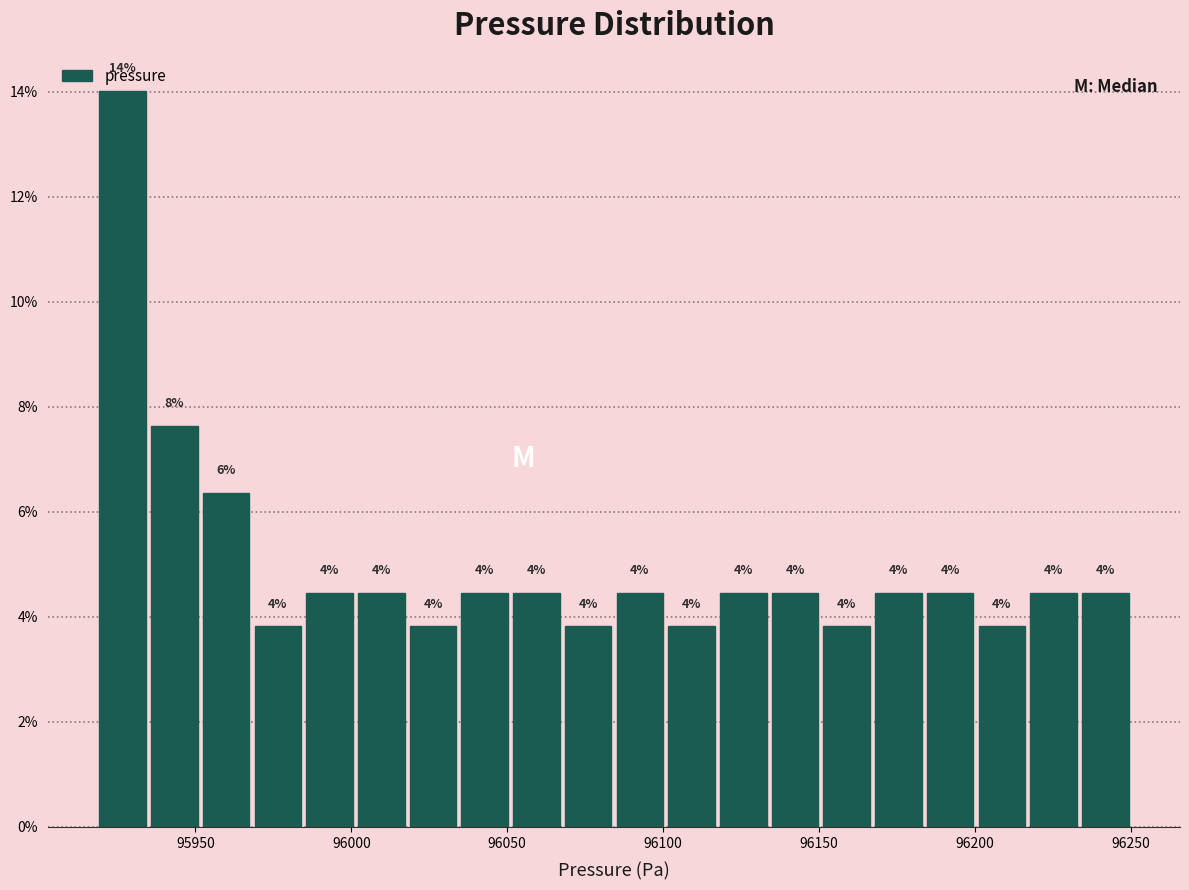

Read against the x-axis, roughly where is the centre of the tallest bar?

95925